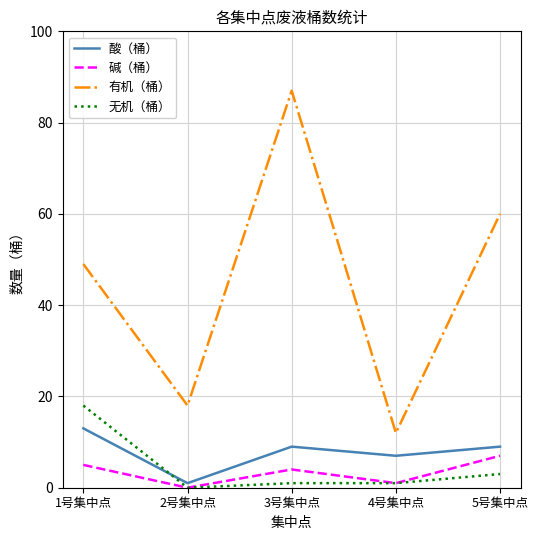

At which category is the sum across all series the highest?

3号集中点